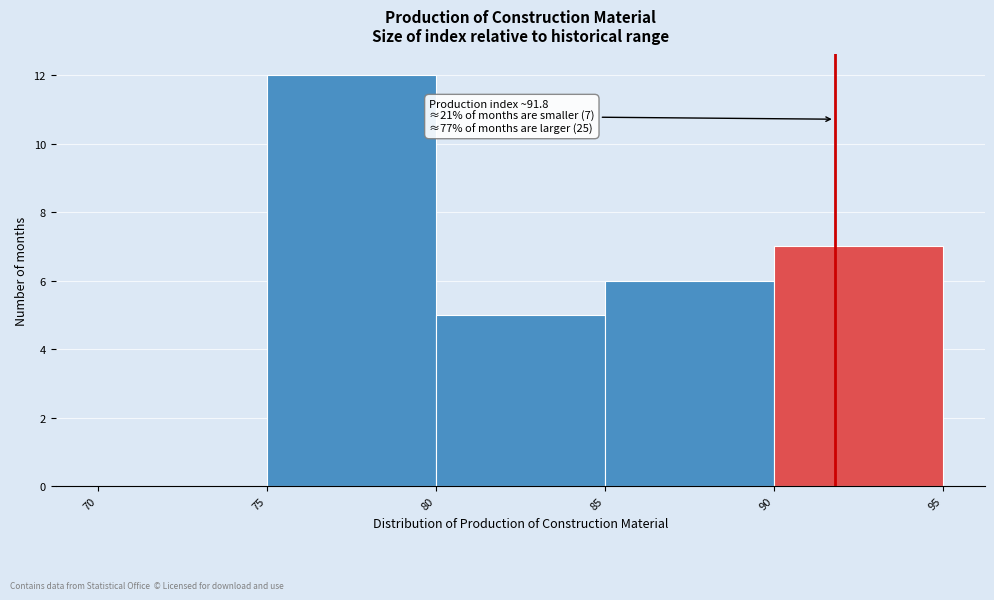

Which range on the x-axis has the tallest bar?

75 to 80